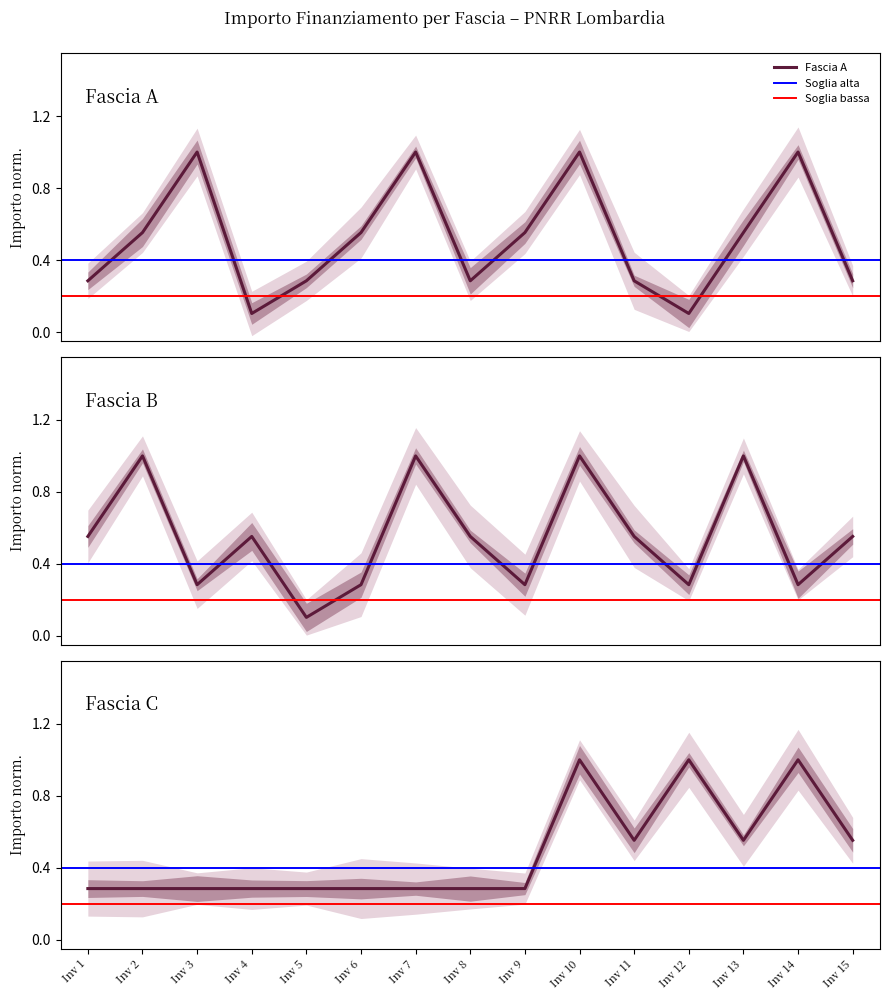

Which series ends up on top after the final intersection of Fascia C and Fascia B?

Fascia C